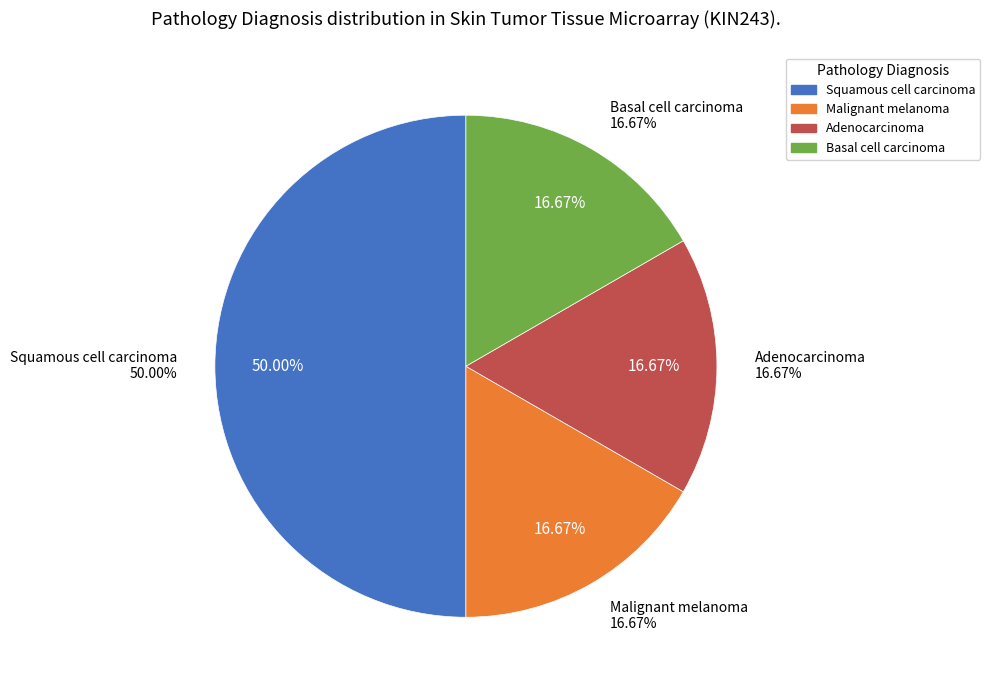

Is there a majority slice in this chart?

No